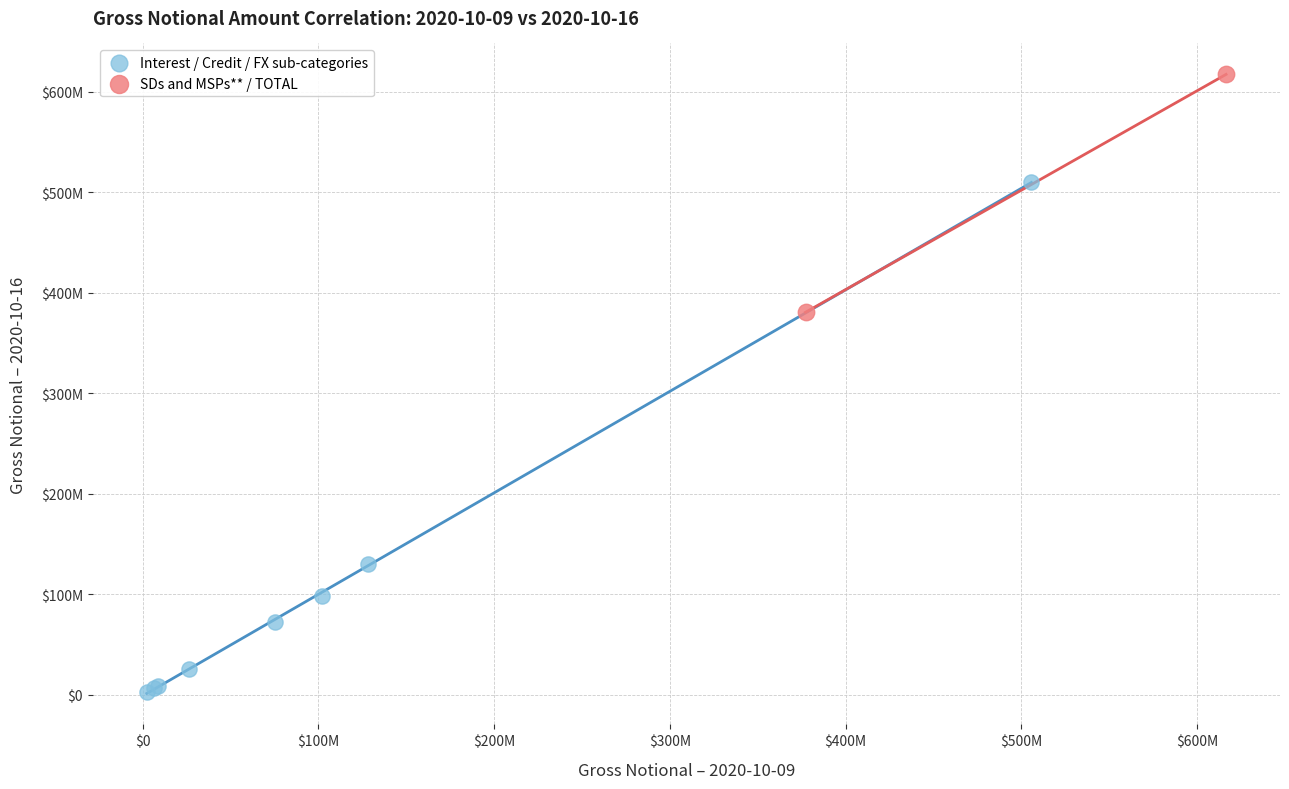

What are all the series names shown in the legend?

Interest / Credit / FX sub-categories, SDs and MSPs** / TOTAL